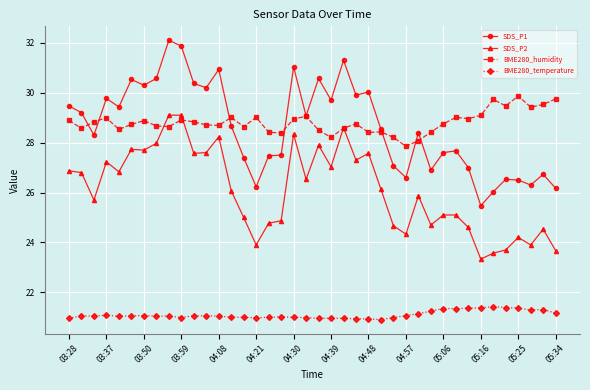

What is the value of the SDS_P2 point at the 7th from the left?

27.7